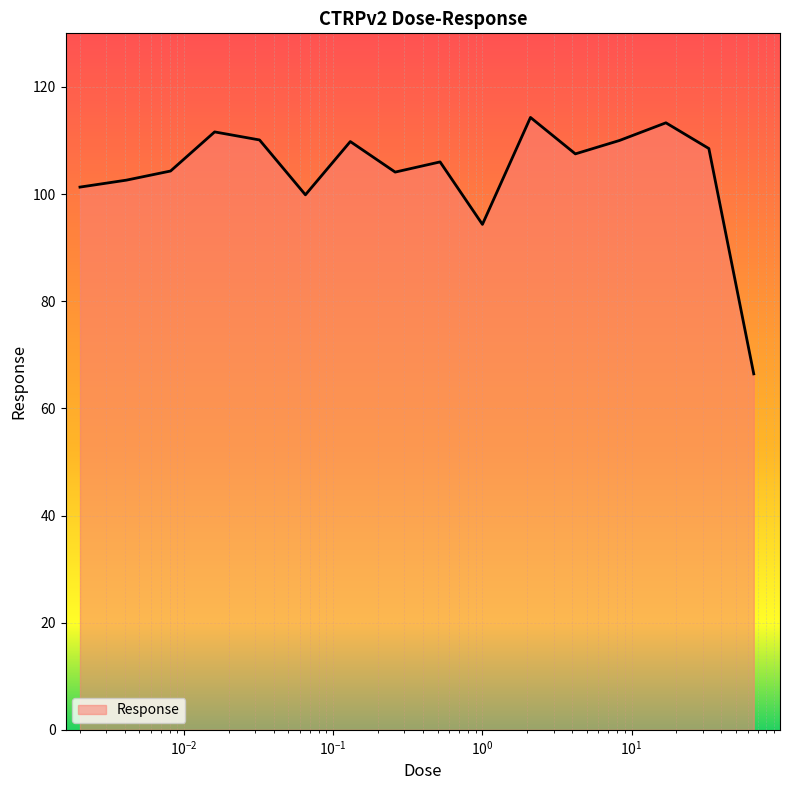

What is the maximum value shown in the chart?

114.3